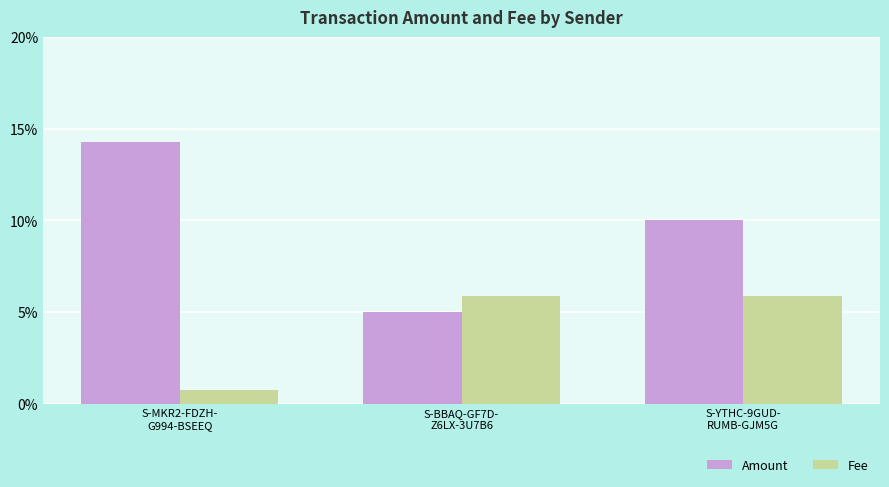

Which series has the largest range (max minus min)?

Amount